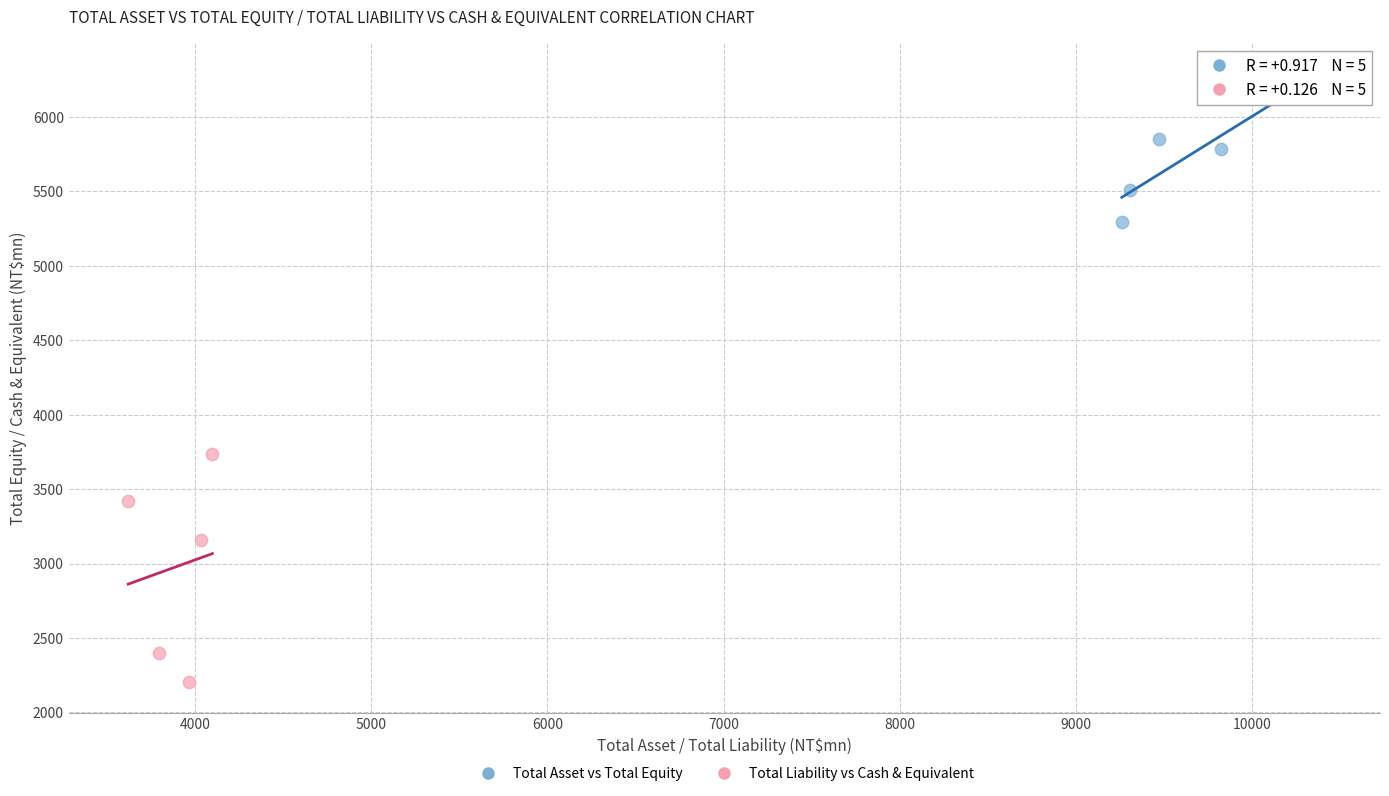

What are all the series names shown in the legend?

Total Asset vs Total Equity, Total Liability vs Cash & Equivalent